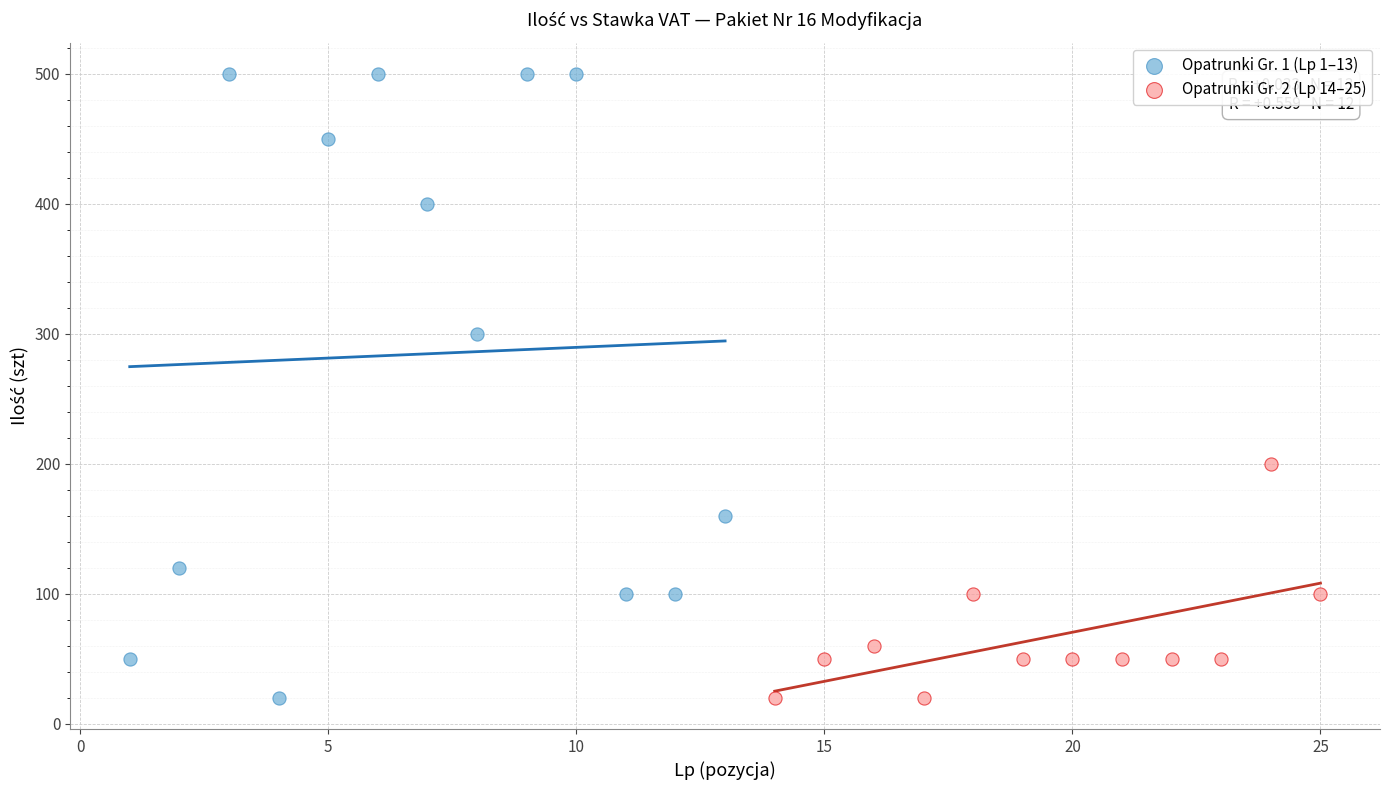

Which series has the widest spread of Y values?

Opatrunki Gr. 1 (Lp 1–13)